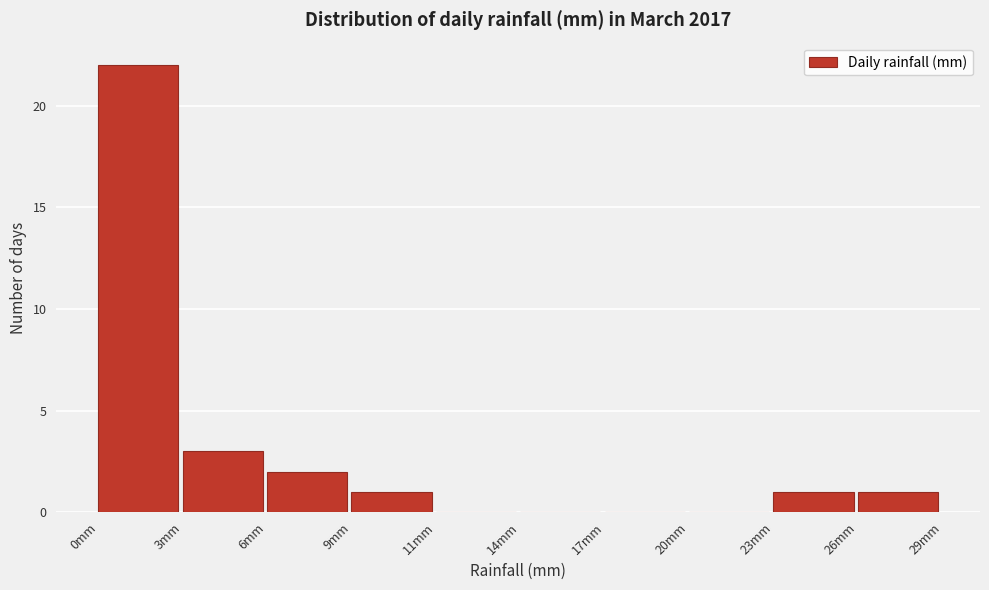

Reading right to left, transcribe all the data shown in this chart.

26mm=1	23mm=1	20mm=0	17mm=0	14mm=0	11mm=0	9mm=1	6mm=2	3mm=3	0mm=22